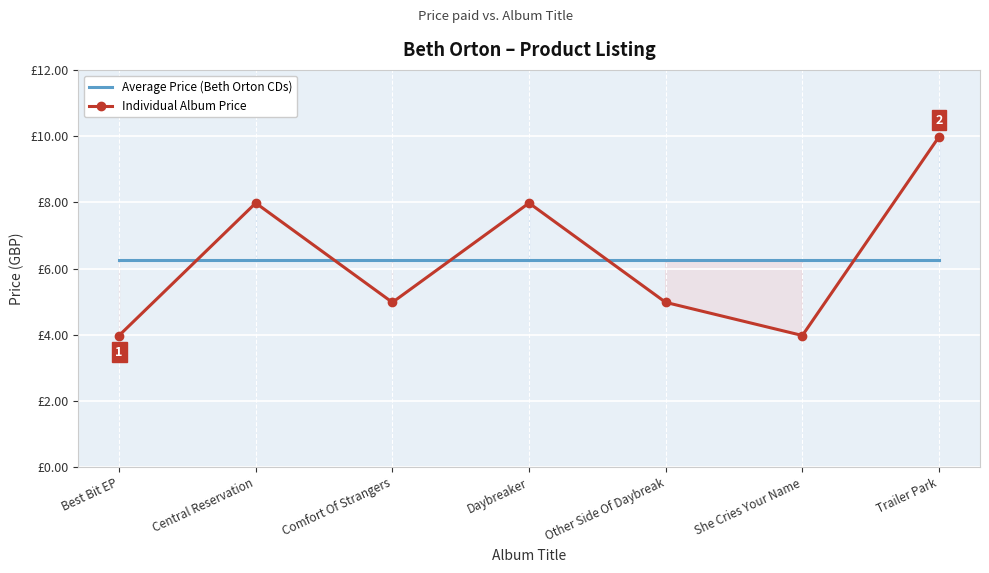

Reading left to right, what are all the values shown in this chart?

Average Price (Beth Orton CDs): 6.3	6.3	6.3	6.3	6.3	6.3	6.3
Individual Album Price: 4.0	8.0	5.0	8.0	5.0	4.0	10.0